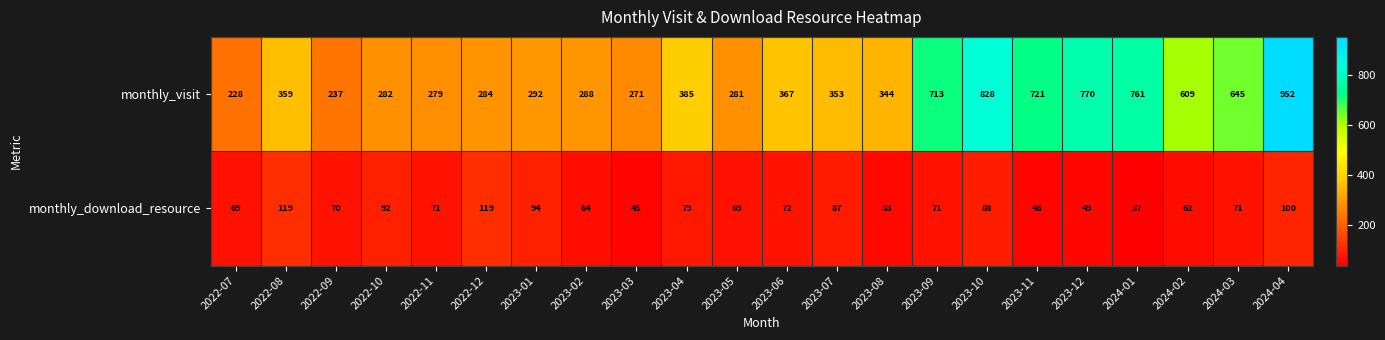

How many categories are shown in the chart?

22